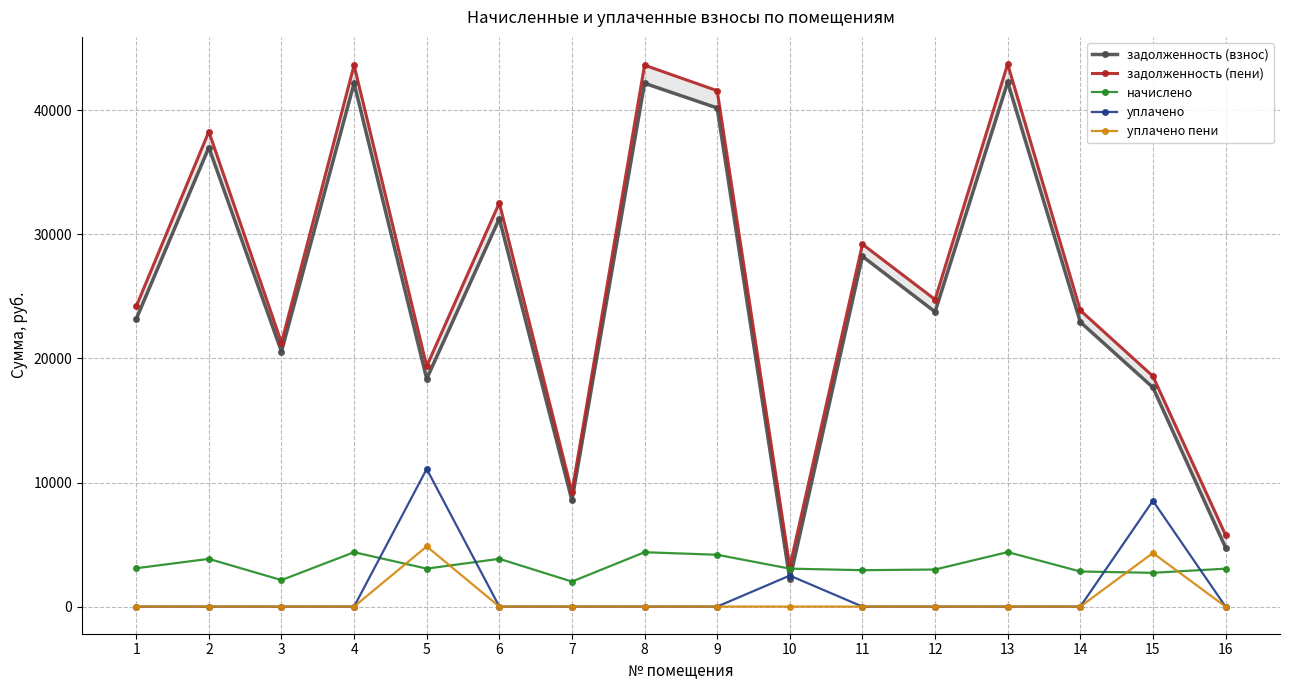

What is the greatest value displayed?

43729.7